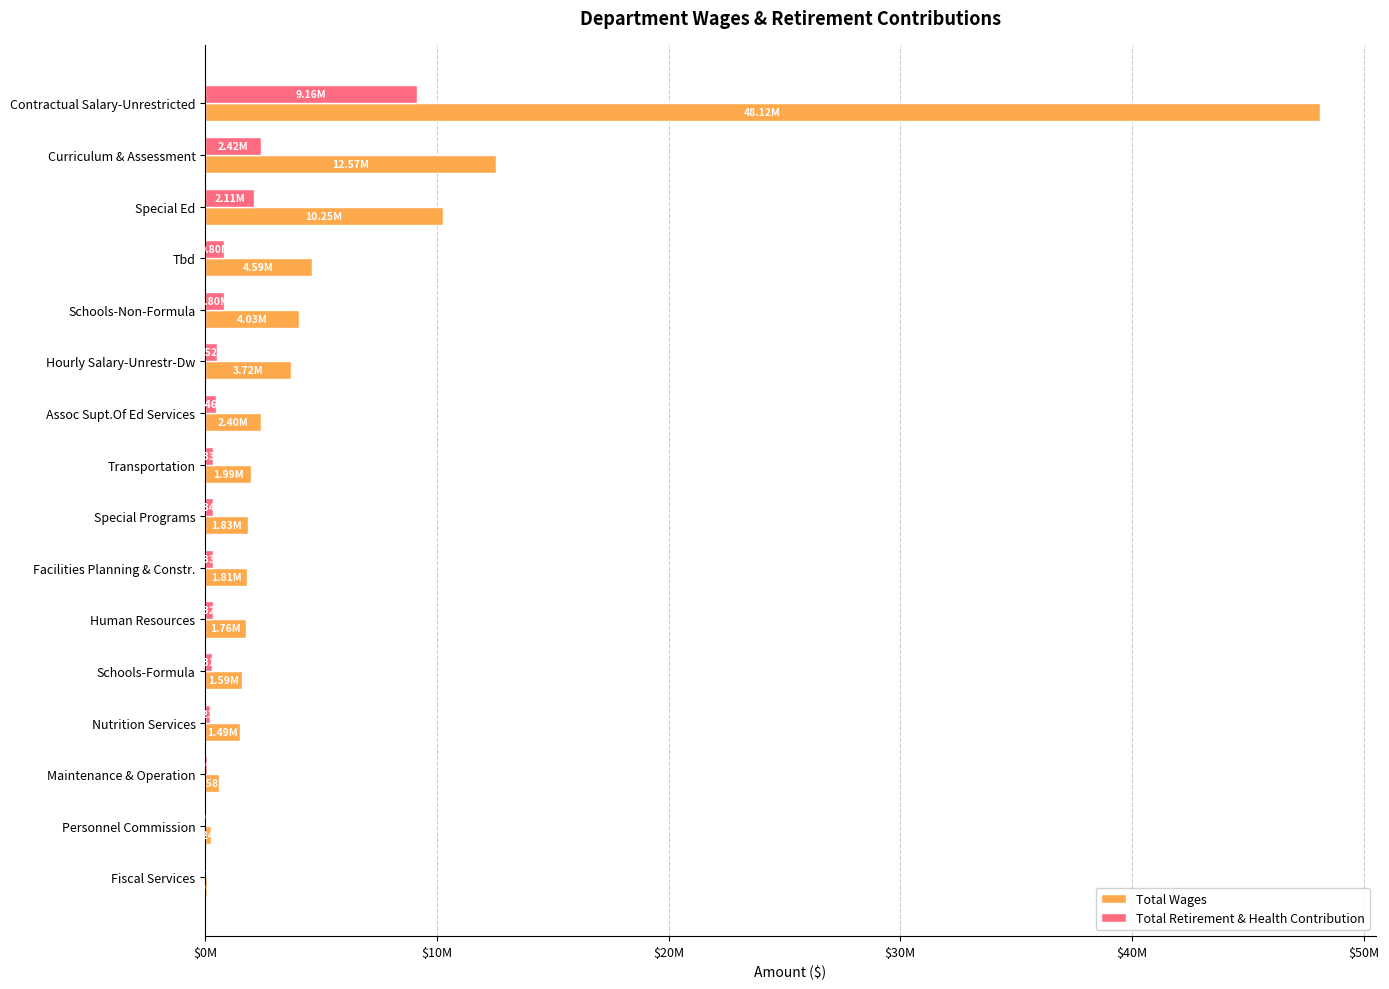

What are all the series names shown in the legend?

Total Wages, Total Retirement & Health Contribution